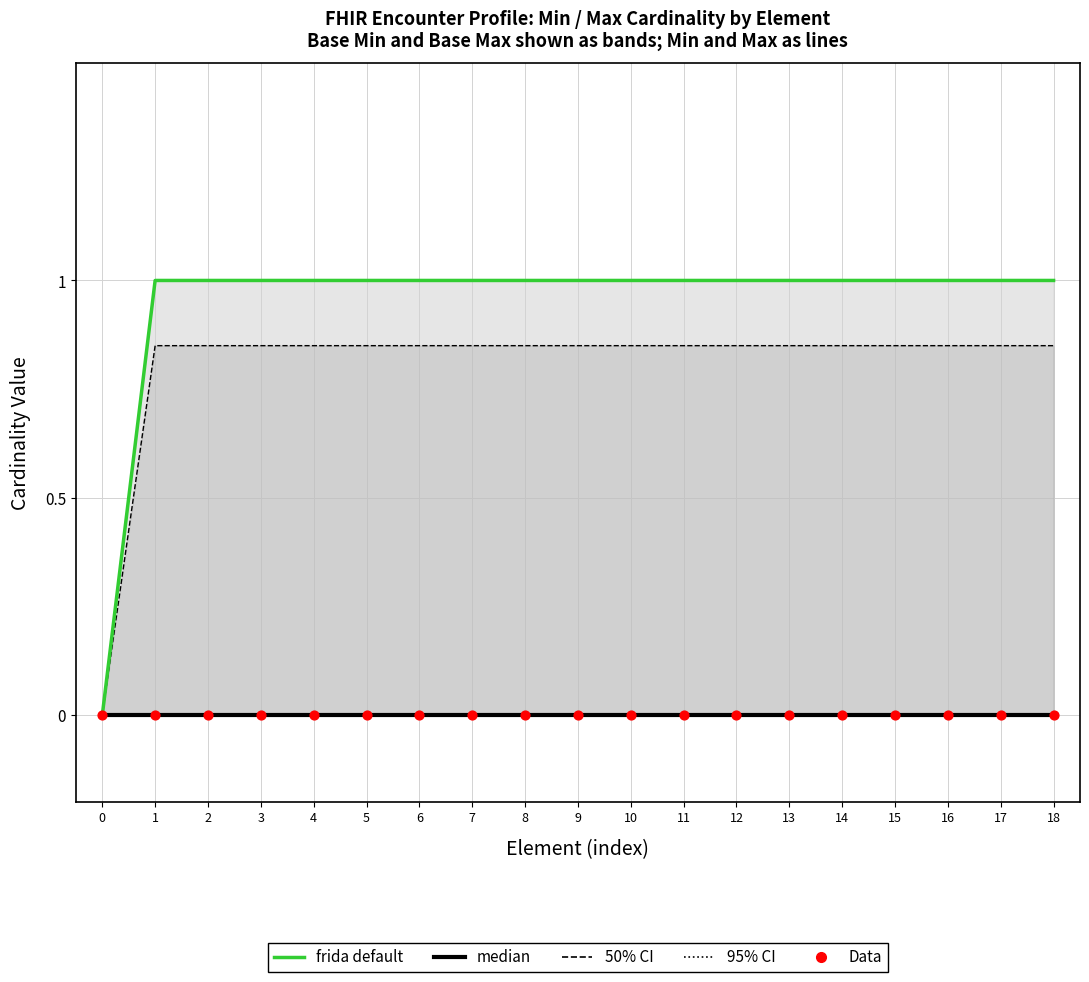

Is the value of Data at 3 greater than the value of median at 0?

No